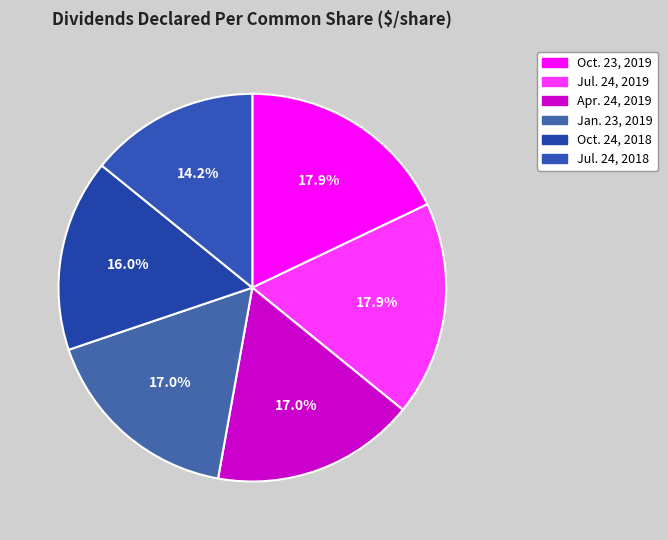

How much of the chart is everything except Oct. 23, 2019?

82.1%